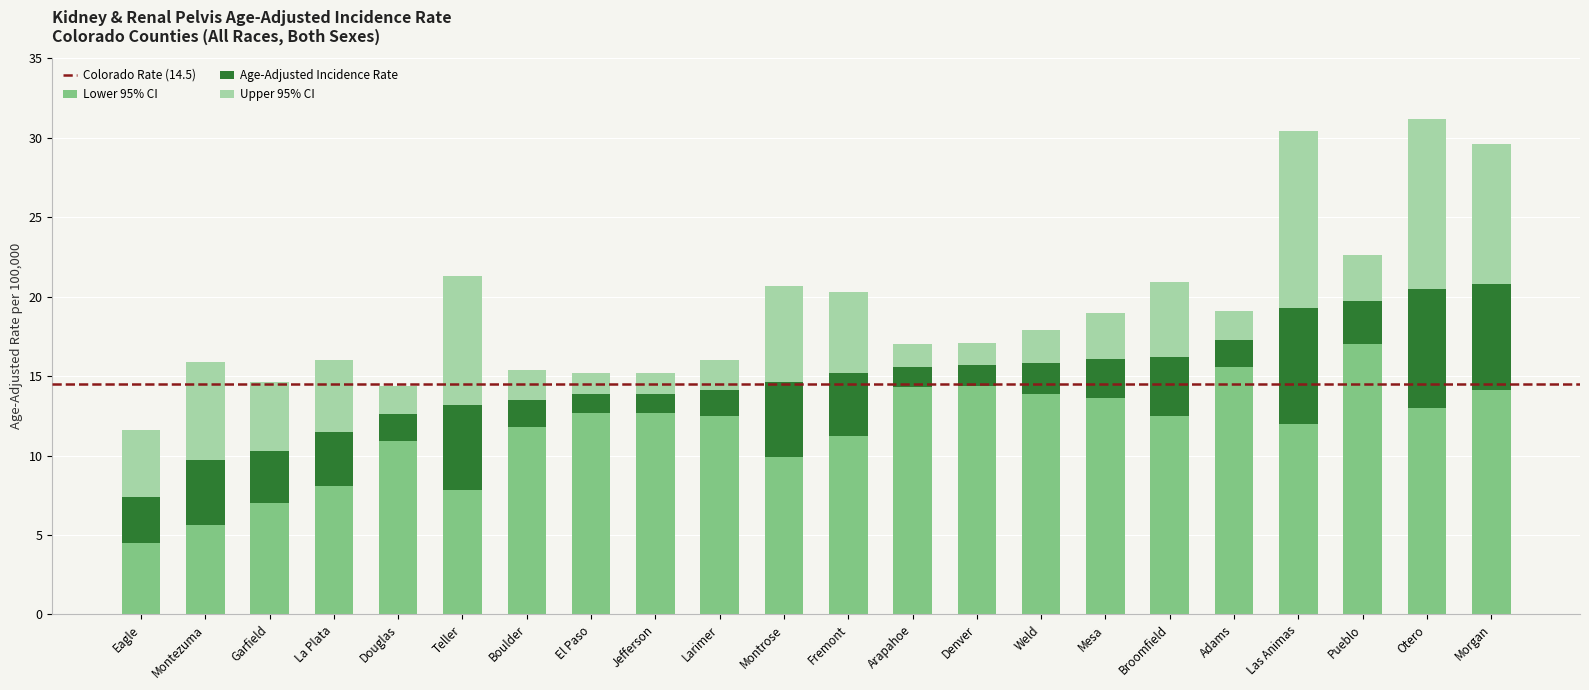

True or false: Lower 95% CI has a value of 12.7 at El Paso.

True